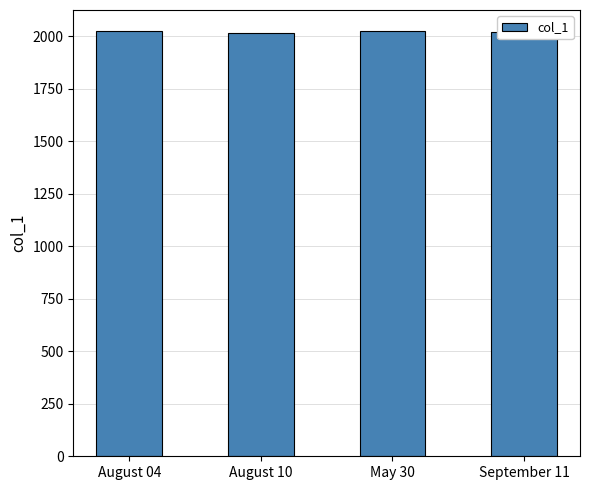

What position from the left is August 10?

2